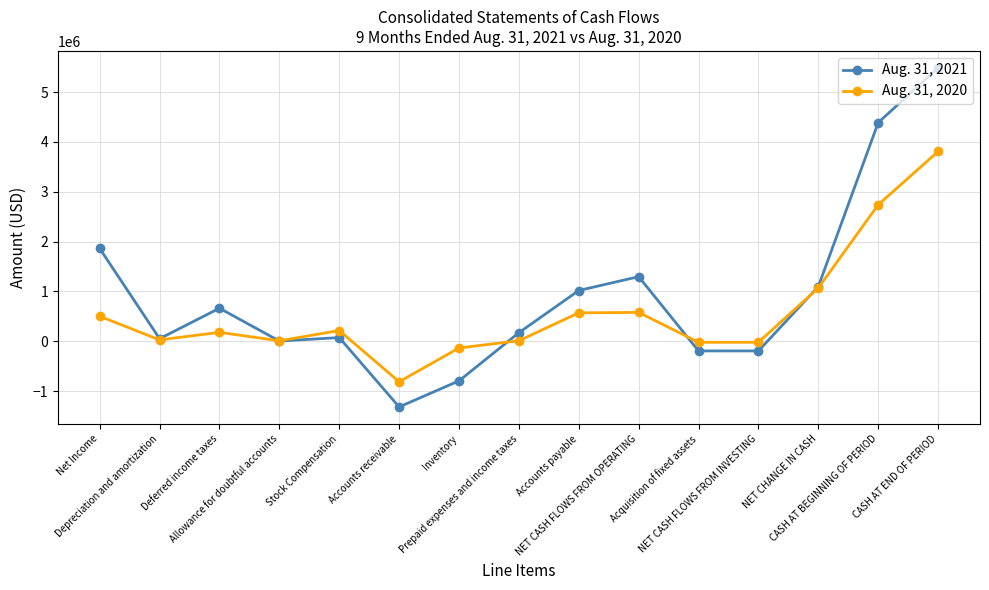

What is the smallest value displayed?

-1316587